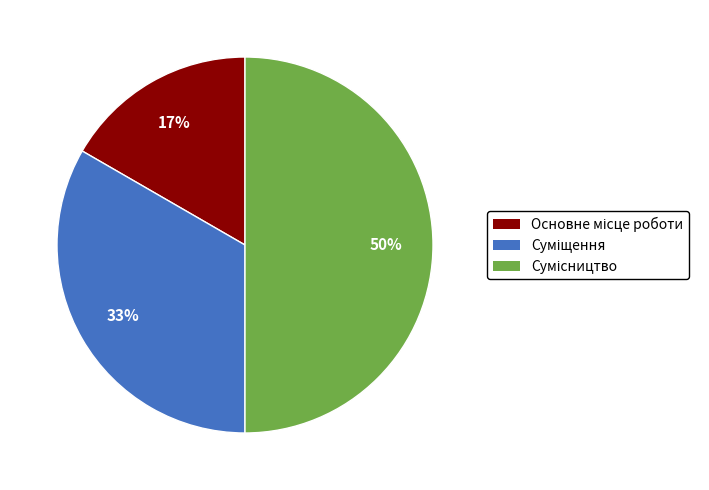

To the nearest percent, what is the average slice percentage?

33%